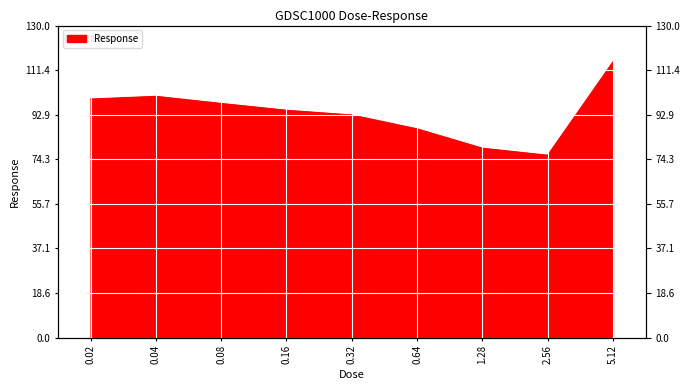

What position from the left is 0.08?

3